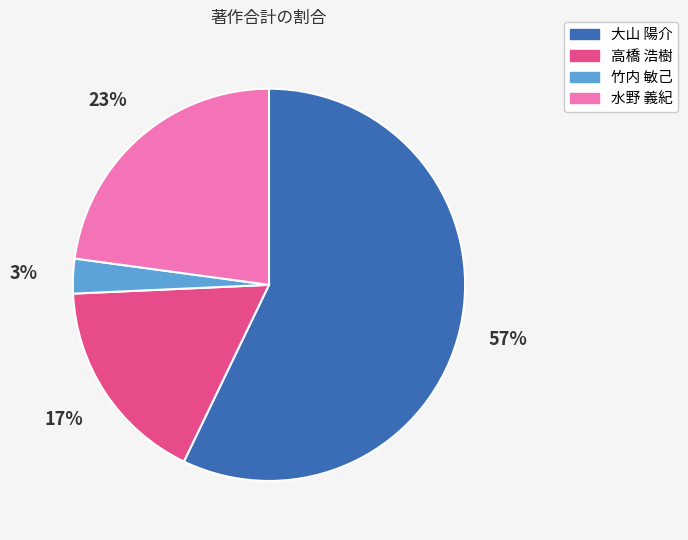

Combined, do 大山 陽介 and 水野 義紀 account for over 50%?

Yes